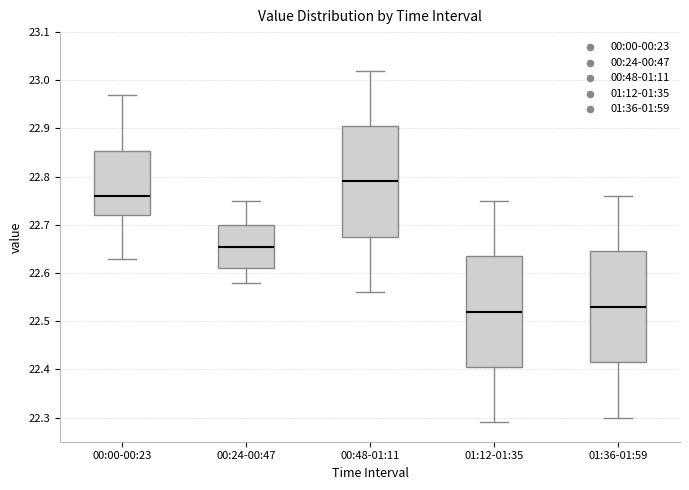

Reading left to right, transcribe this box plot: for each box, give where its median line is, the range the box spans, and where its two whiskers end, as read against the y-axis. The values are not printed on the chart, so give them approximately, as read against the axis.

00:00-00:23: median 22.76, box 22.72 to 22.85, whiskers 22.63 to 22.97
00:24-00:47: median 22.66, box 22.61 to 22.70, whiskers 22.58 to 22.75
00:48-01:11: median 22.79, box 22.68 to 22.91, whiskers 22.56 to 23.02
01:12-01:35: median 22.52, box 22.41 to 22.64, whiskers 22.29 to 22.75
01:36-01:59: median 22.53, box 22.42 to 22.65, whiskers 22.30 to 22.76